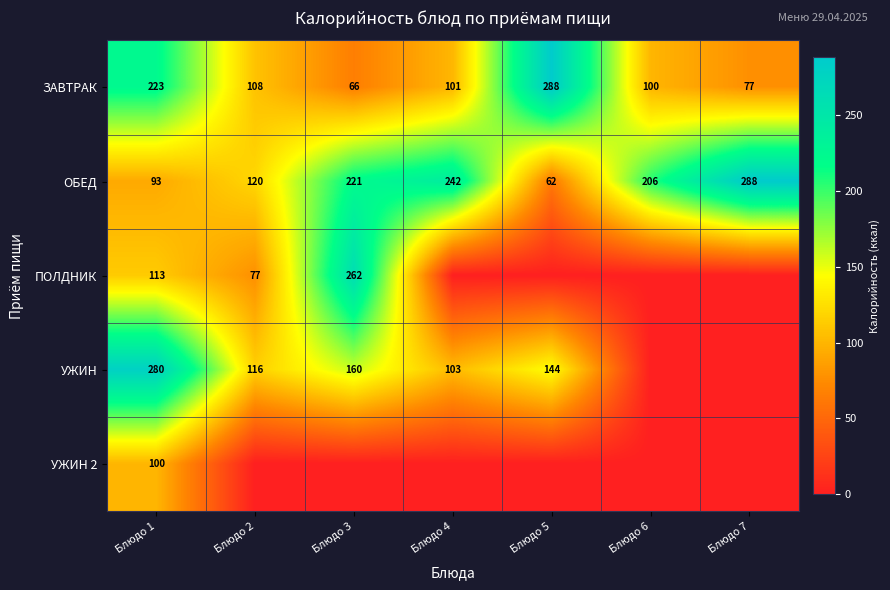

Is the value of ЗАВТРАК at Блюдо 3 greater than the value of ПОЛДНИК at Блюдо 1?

No